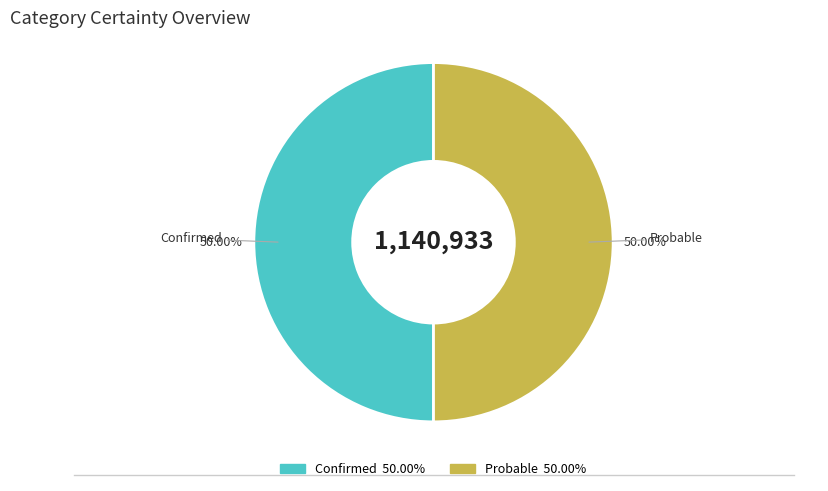

To the nearest percent, what portion does Confirmed represent?

50%